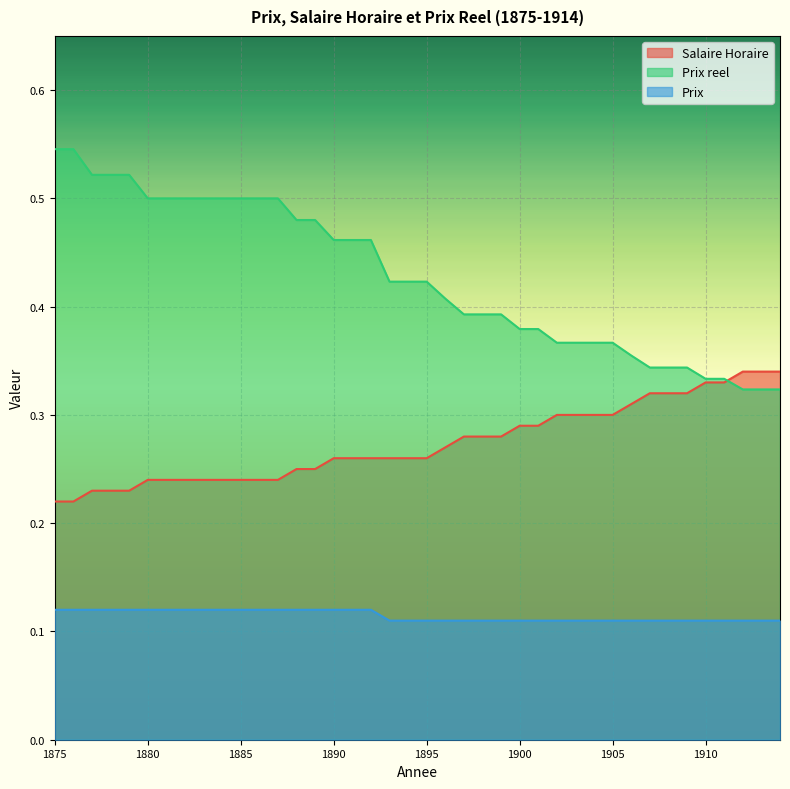

What is the difference between the second highest and second lowest values in the Salaire Horaire series?

0.1